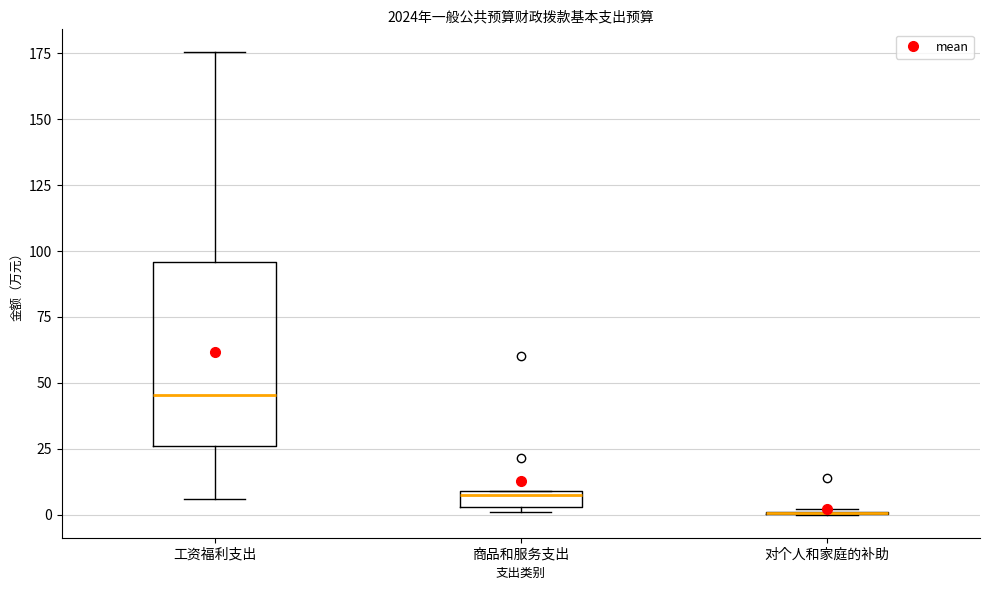

Where is the lower edge of the box for 商品和服务支出 on the y-axis? The values are not printed on the chart, so give them approximately, as read against the axis.

5